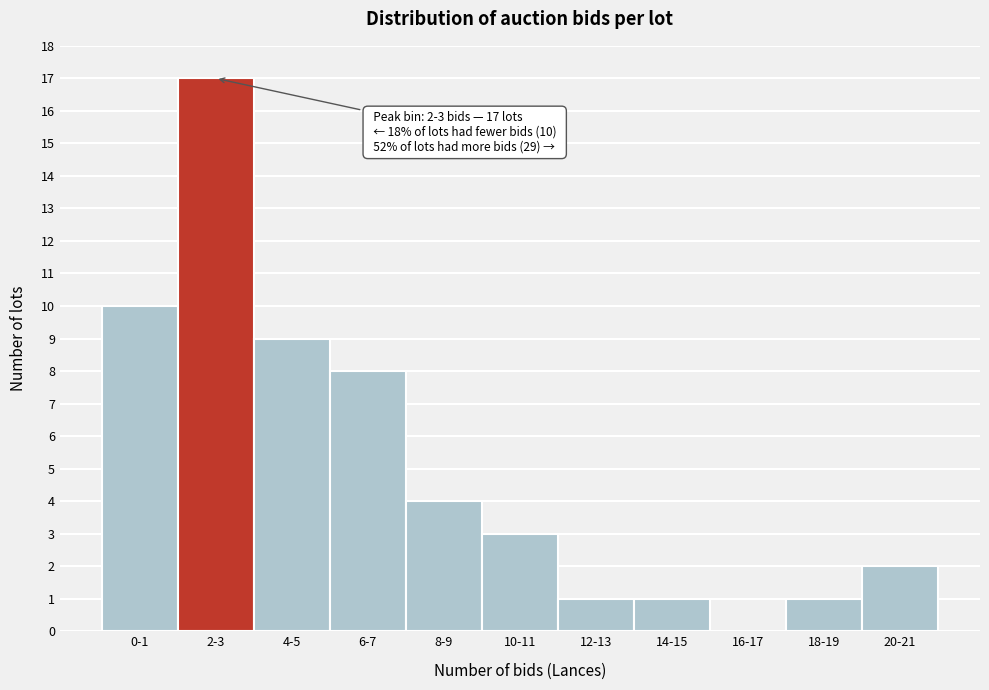

Reading right to left, transcribe all the data shown in this chart.

20-21=2	18-19=1	16-17=0	14-15=1	12-13=1	10-11=3	8-9=4	6-7=8	4-5=9	2-3=17	0-1=10